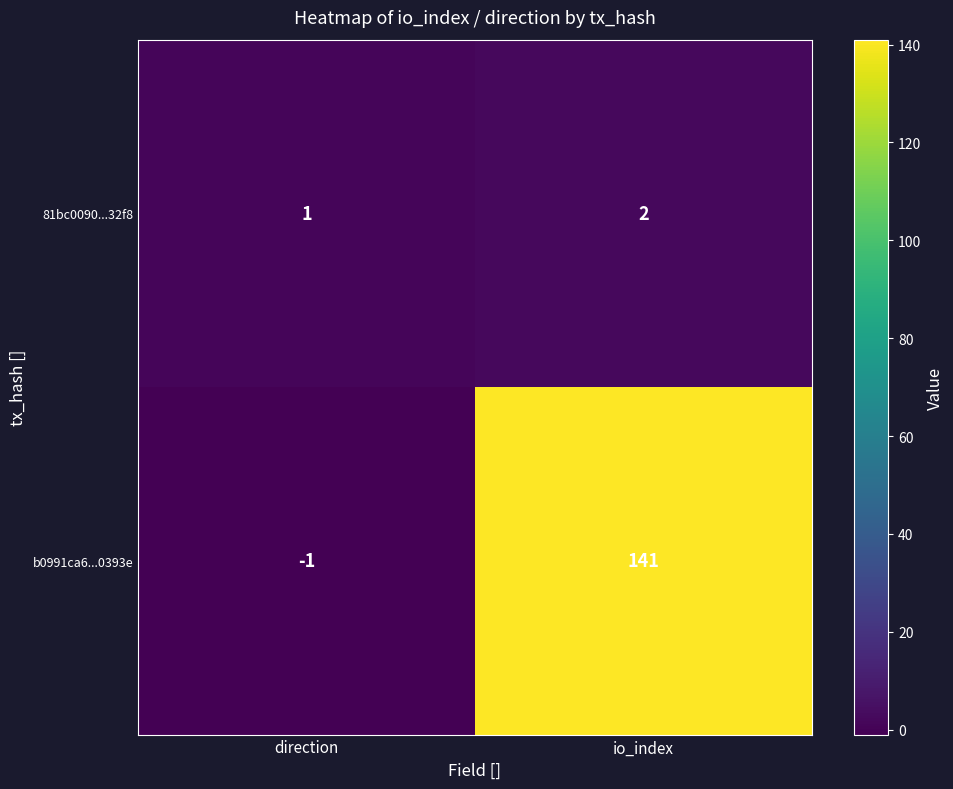

At how many categories does at least one series exceed 10?

1